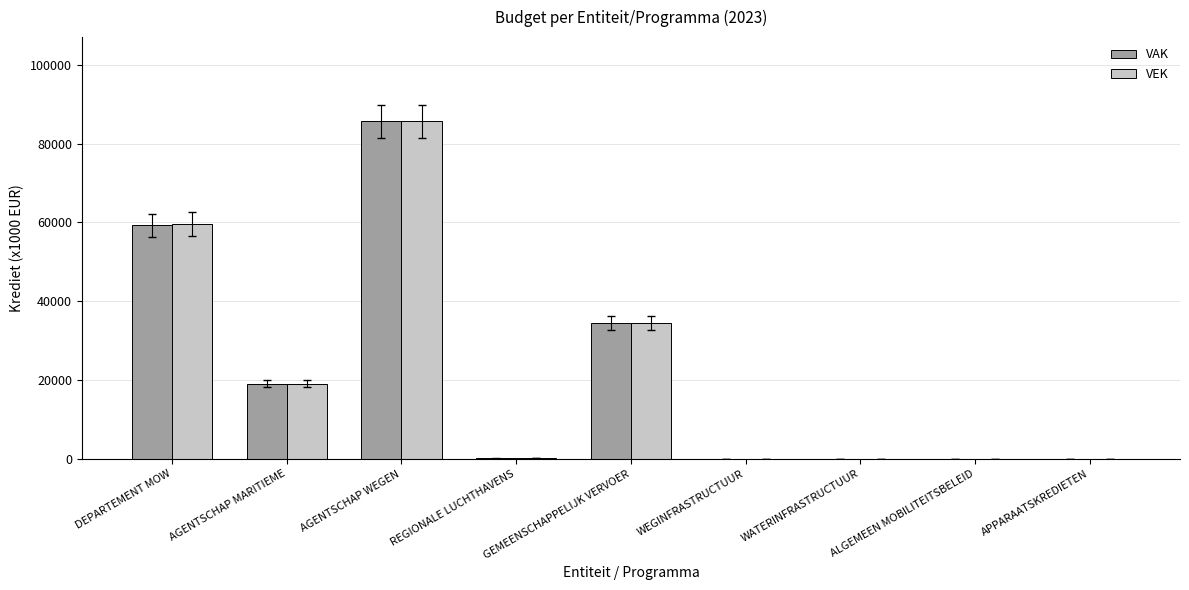

How many categories are shown in the chart?

9